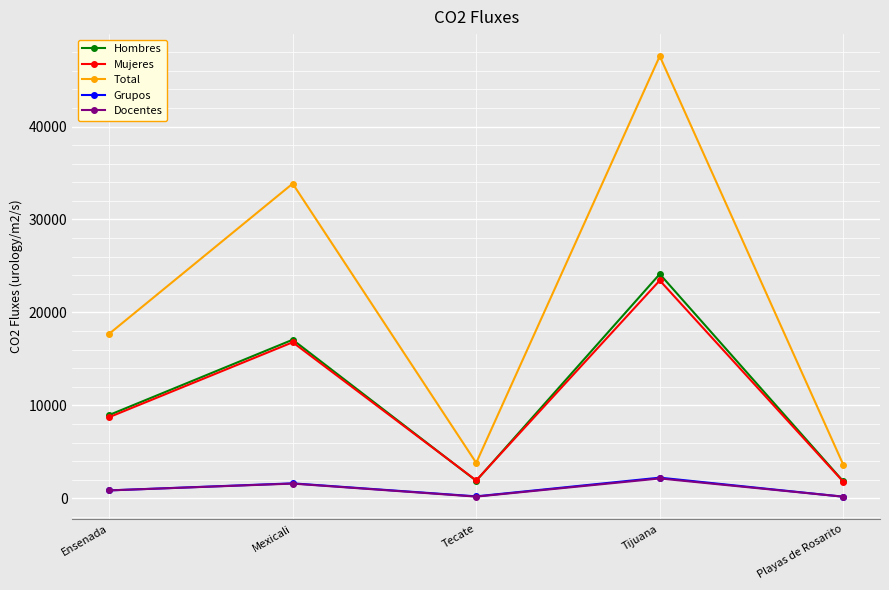

What is the difference between the second highest and minimum values in the Grupos series?

1436